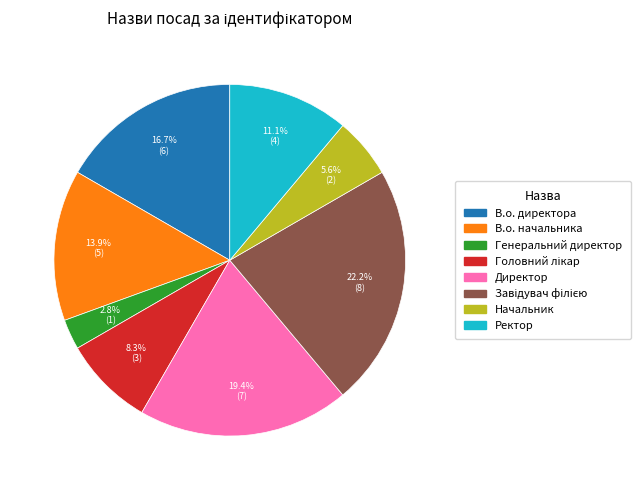

To the nearest percent, what portion does В.о. директора represent?

17%